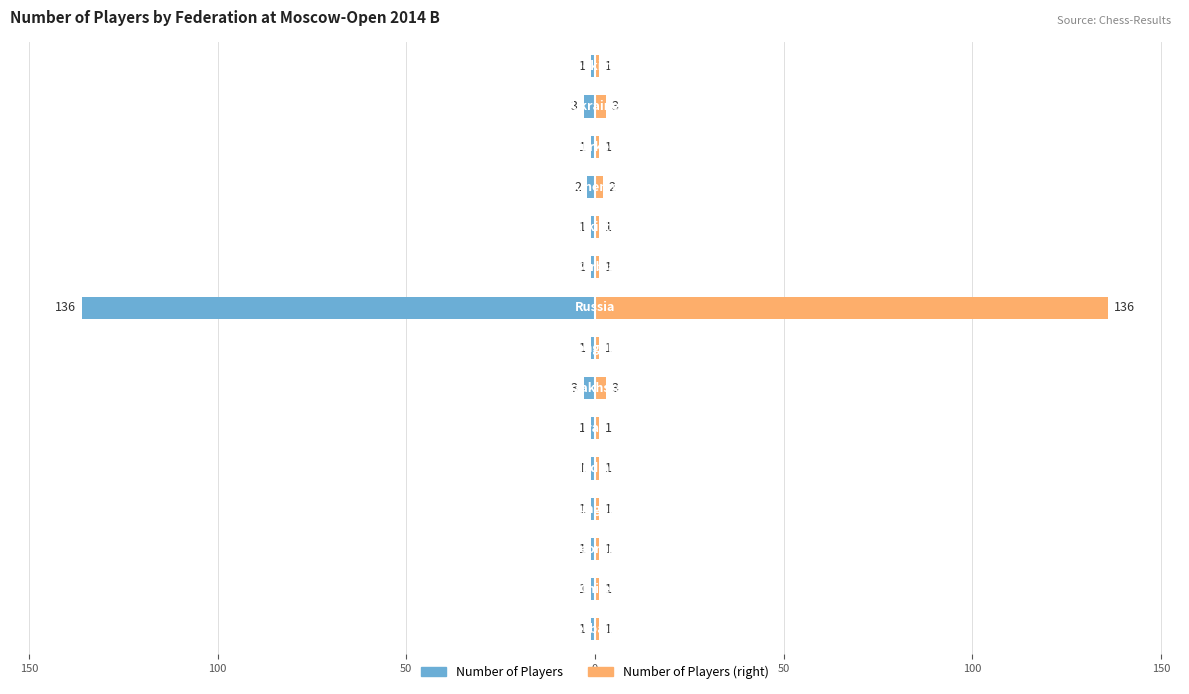

Is the value of Number of Players (right) at 50 greater than the value of Number of Players at 12?

Yes